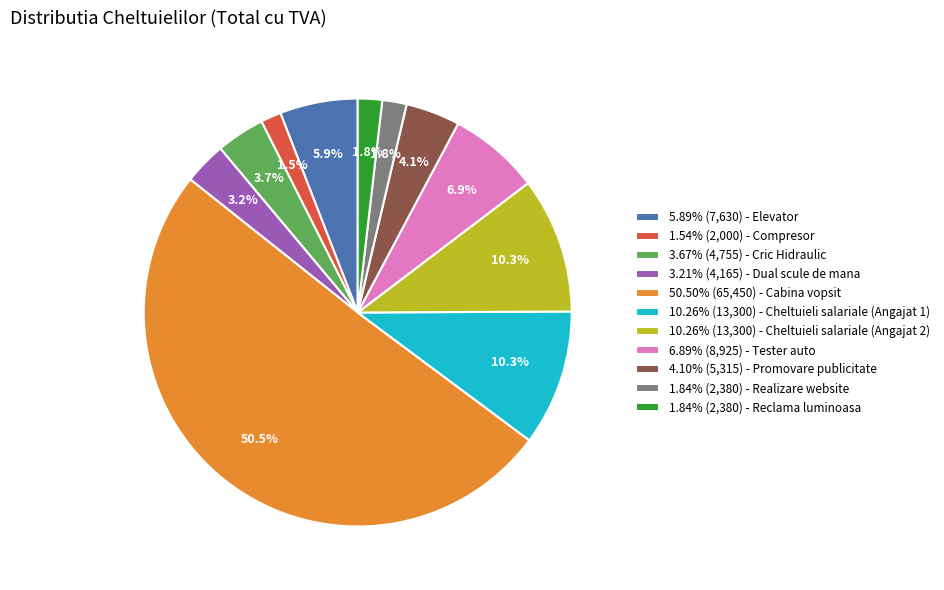

Combined, do 1.84% (2,380) - Realizare website and 10.26% (13,300) - Cheltuieli salariale (Angajat 2) account for over 50%?

No